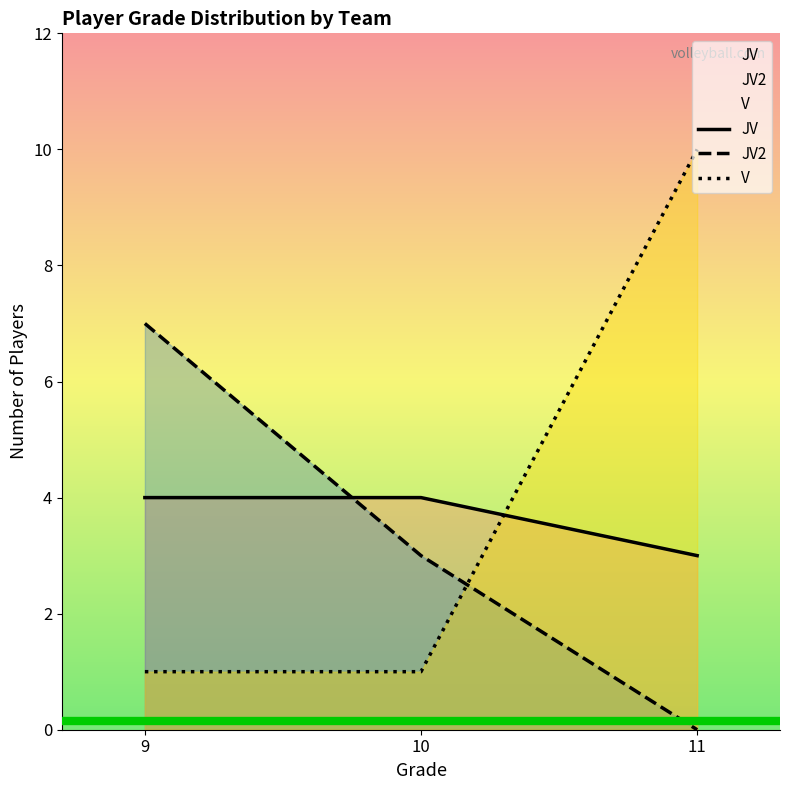

Rank the series by their maximum value, from lowest to highest.

JV, JV2, V